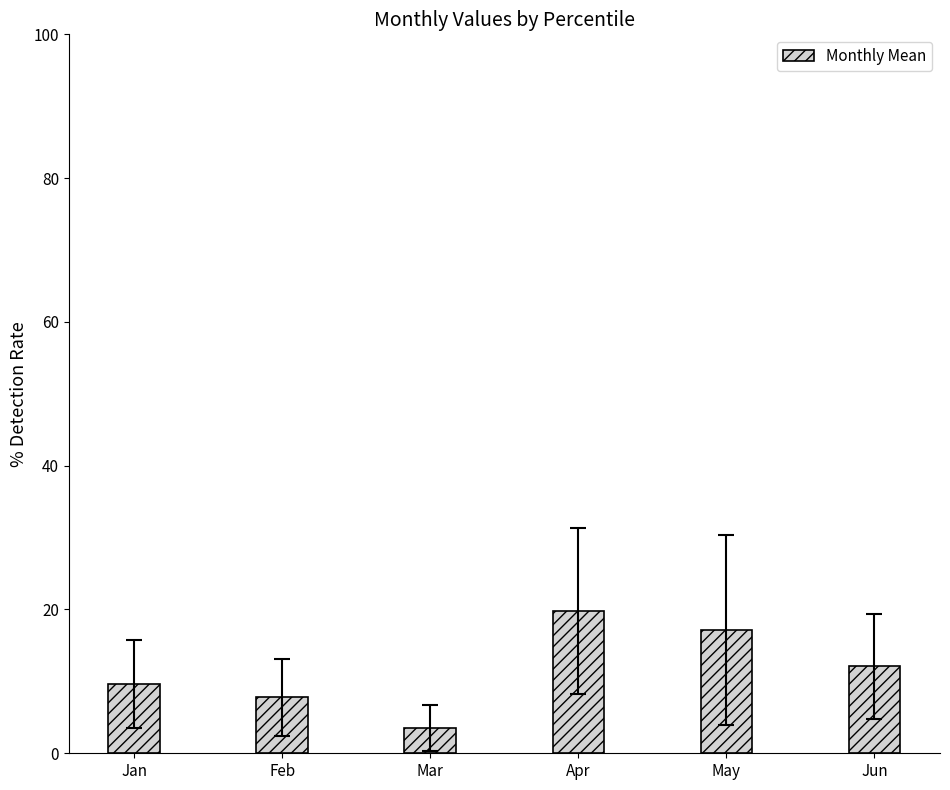

Rank the categories by value from highest to lowest.

Apr, May, Jun, Jan, Feb, Mar